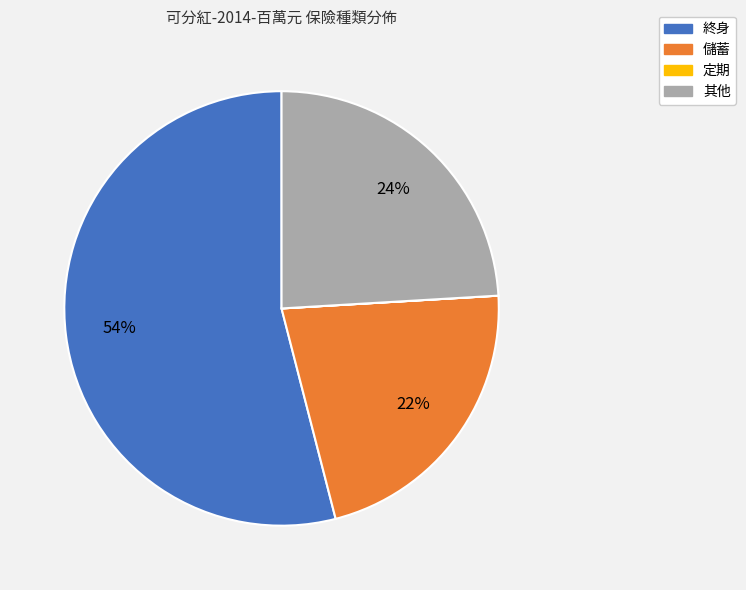

To the nearest percent, what portion does 終身 represent?

54%